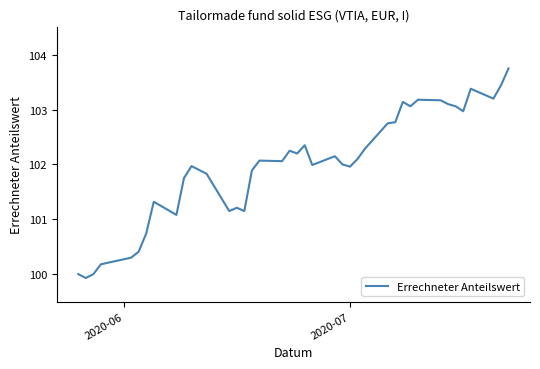

What is the greatest value displayed?

103.8